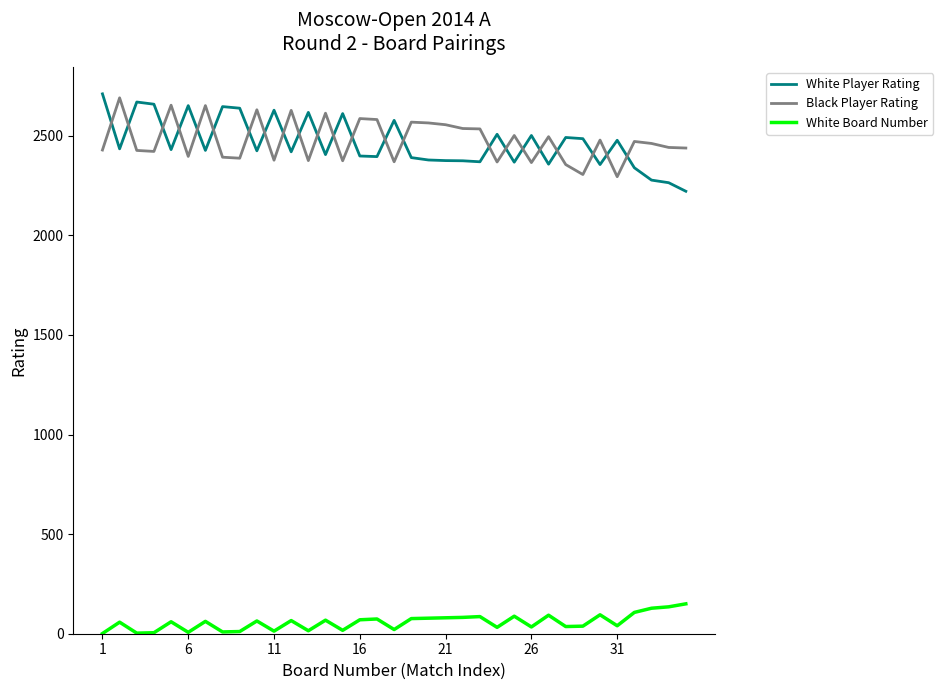

What is the difference between the maximum and minimum values in the Black Player Rating series?

396